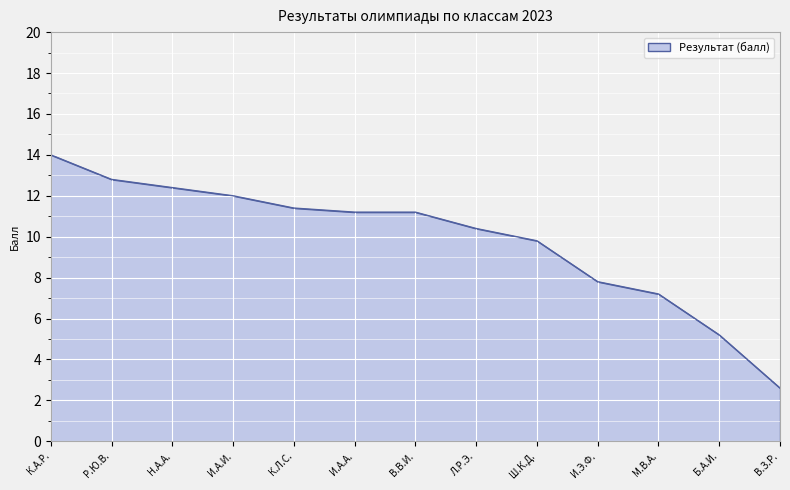

What position from the right is И.А.А.?

8